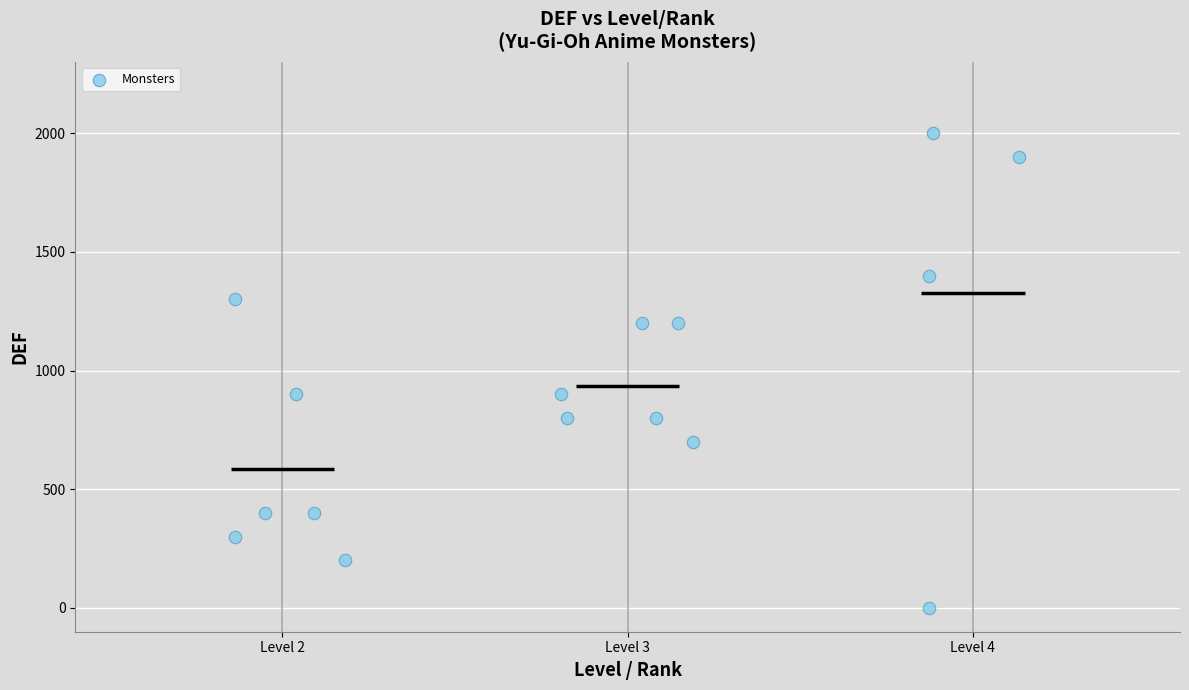

What is the range of Y values (max minus min)?

2000